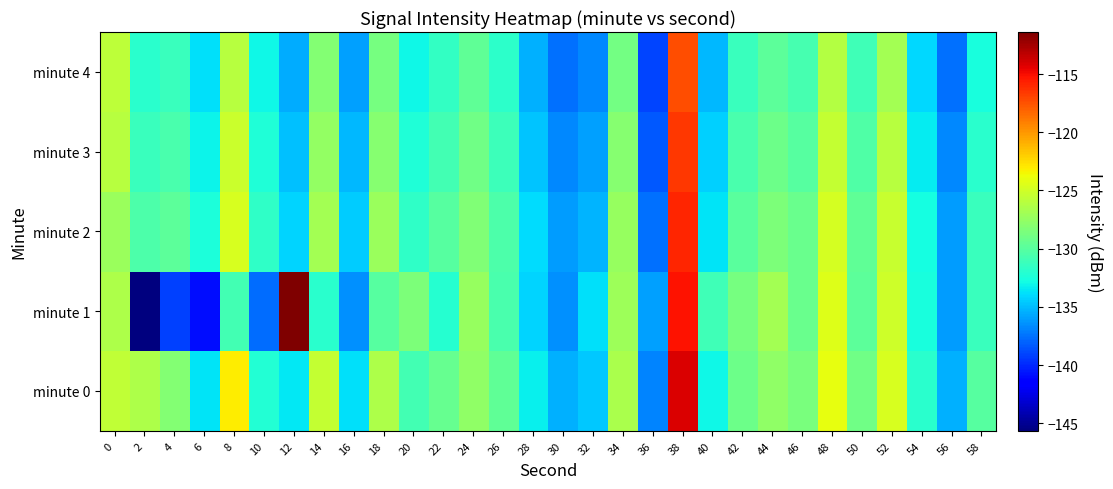

What is the maximum value shown in the chart?

-111.4